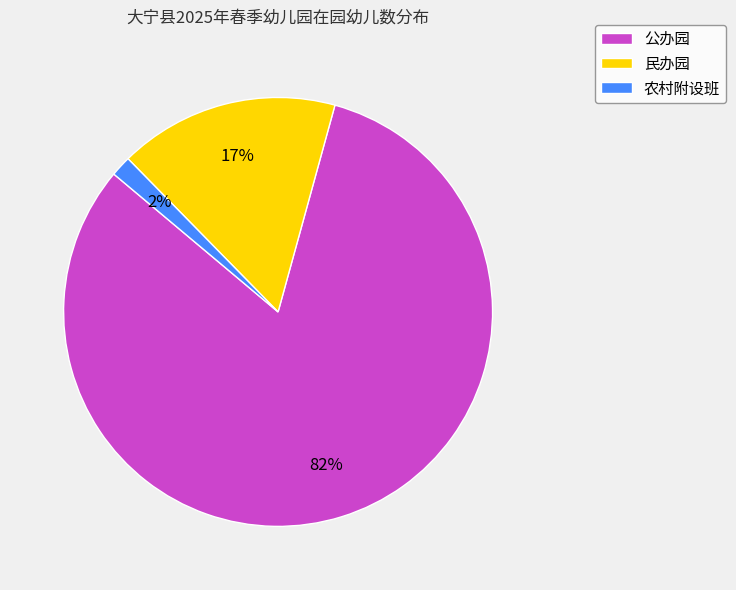

Is there a majority slice in this chart?

Yes